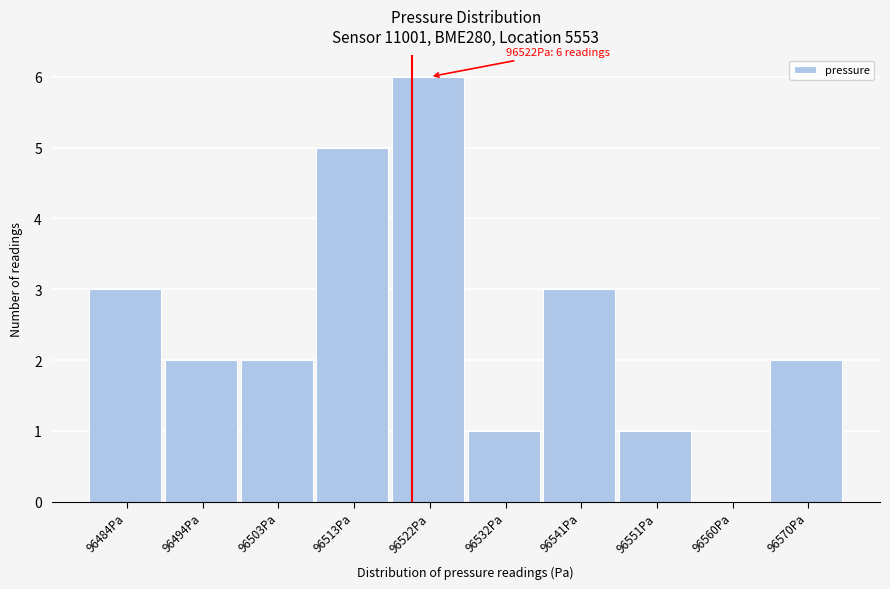

Reading left to right, what are all the values shown in this chart?

96484Pa=3	96494Pa=2	96503Pa=2	96513Pa=5	96522Pa=6	96532Pa=1	96541Pa=3	96551Pa=1	96560Pa=0	96570Pa=2